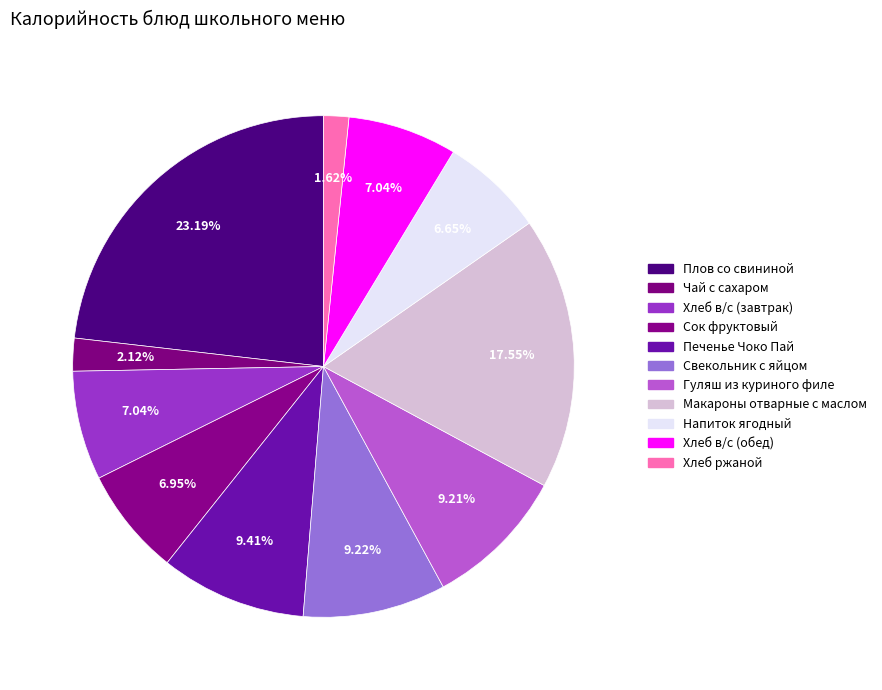

Count the number of slices in the pie.

11